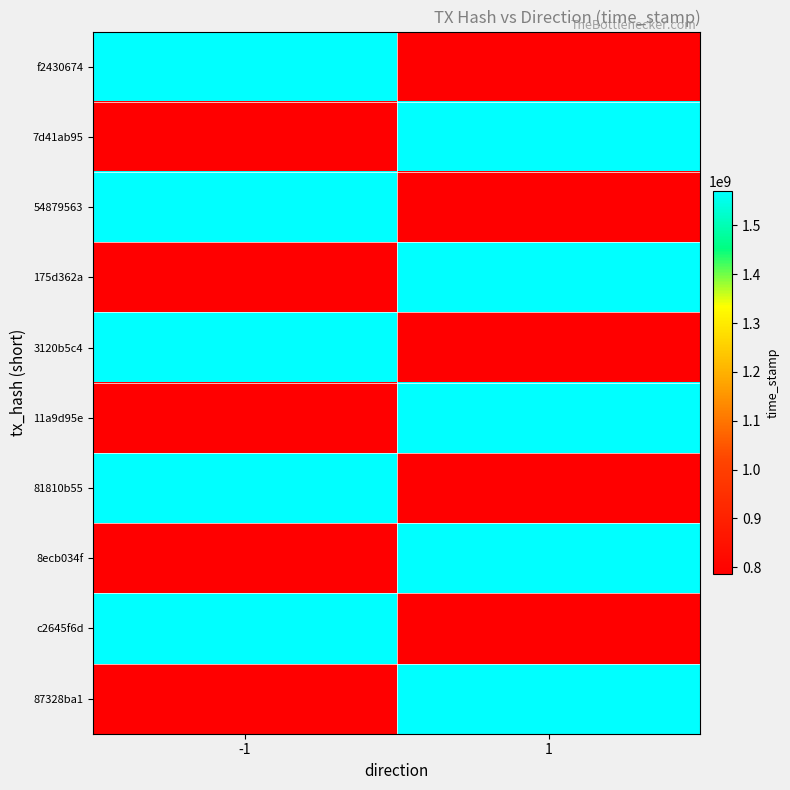

List the series in order of their peak value, highest first.

f2430674, 7d41ab95, 54879563, 175d362a, 3120b5c4, 11a9d95e, 81810b55, 8ecb034f, c2645f6d, 87328ba1